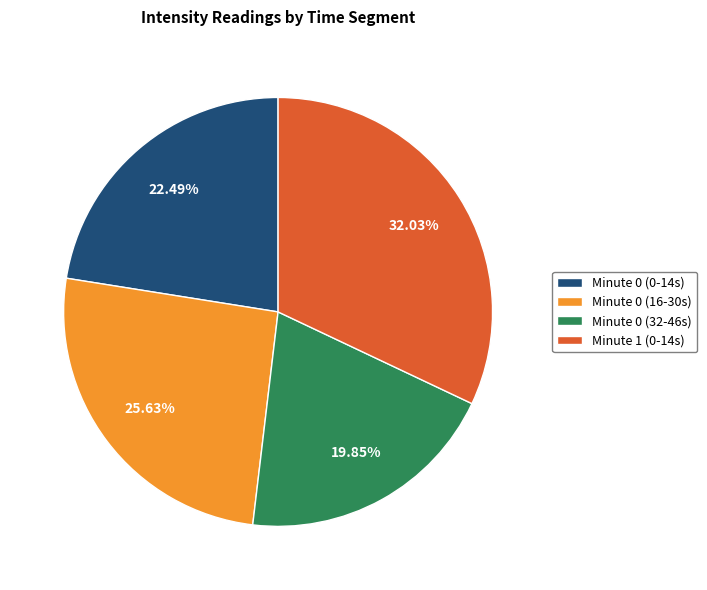

Do Minute 1 (0-14s) and Minute 0 (0-14s) together represent more than half of the pie?

Yes